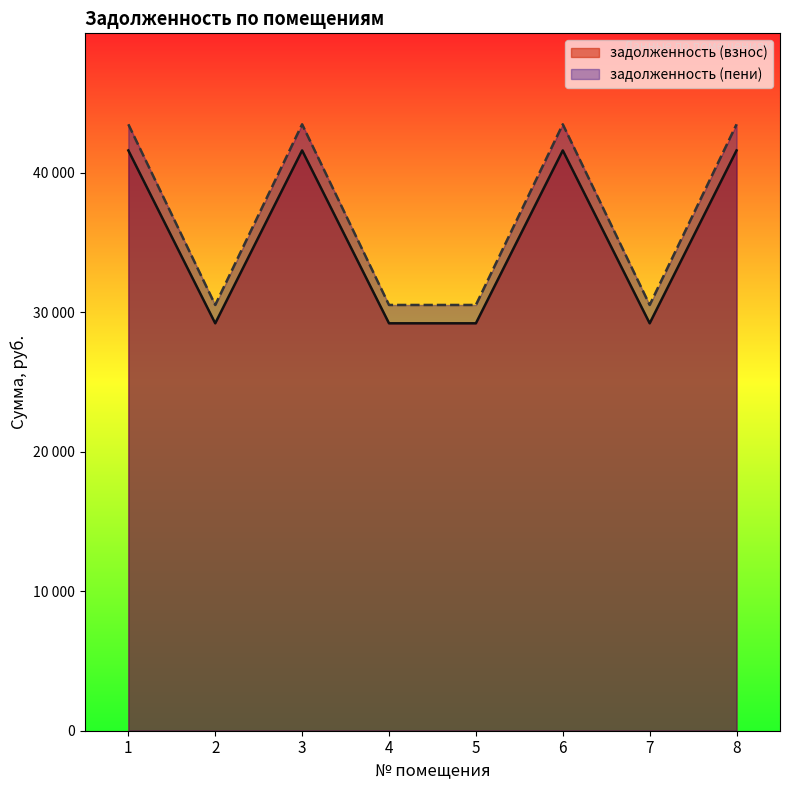

At 6, list the series in order from smallest to largest.

задолженность (взнос), задолженность (пени)